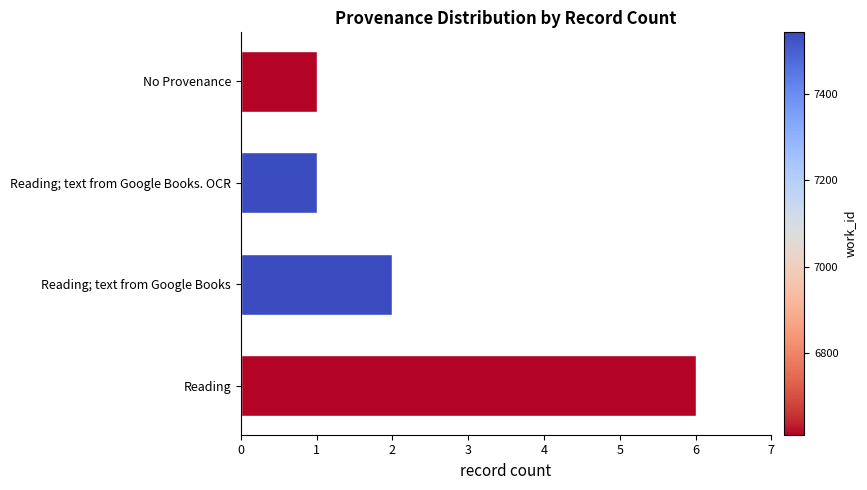

How many data points does each series have?

4